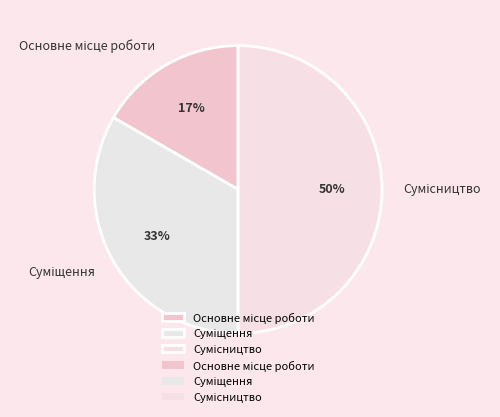

To the nearest percent, what is the difference between the largest and smallest slice percentages?

33%